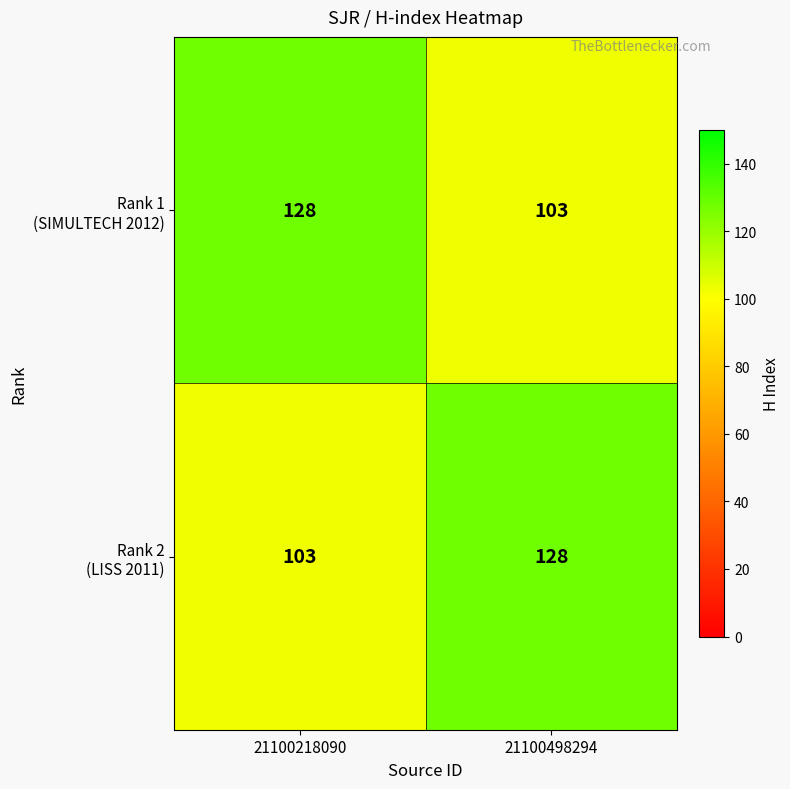

What is the difference between the highest and lowest values at 21100218090?

25